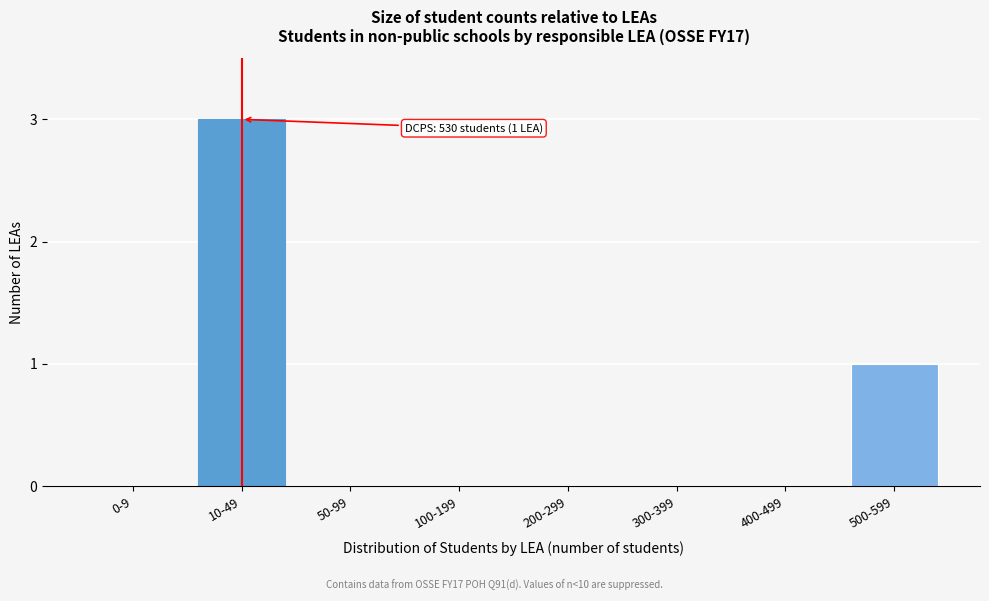

Reading right to left, what are all the values shown in this chart?

500-599=1	400-499=0	300-399=0	200-299=0	100-199=0	50-99=0	10-49=3	0-9=0